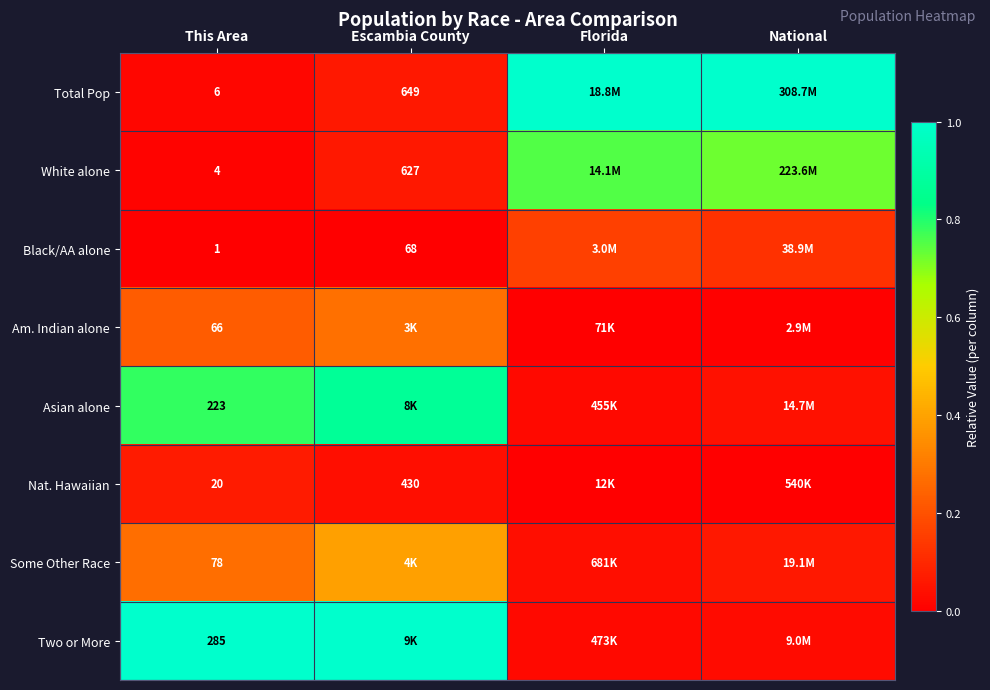

At This Area, list the series in order from smallest to largest.

Black/AA alone, White alone, Total Pop, Nat. Hawaiian, Am. Indian alone, Some Other Race, Asian alone, Two or More